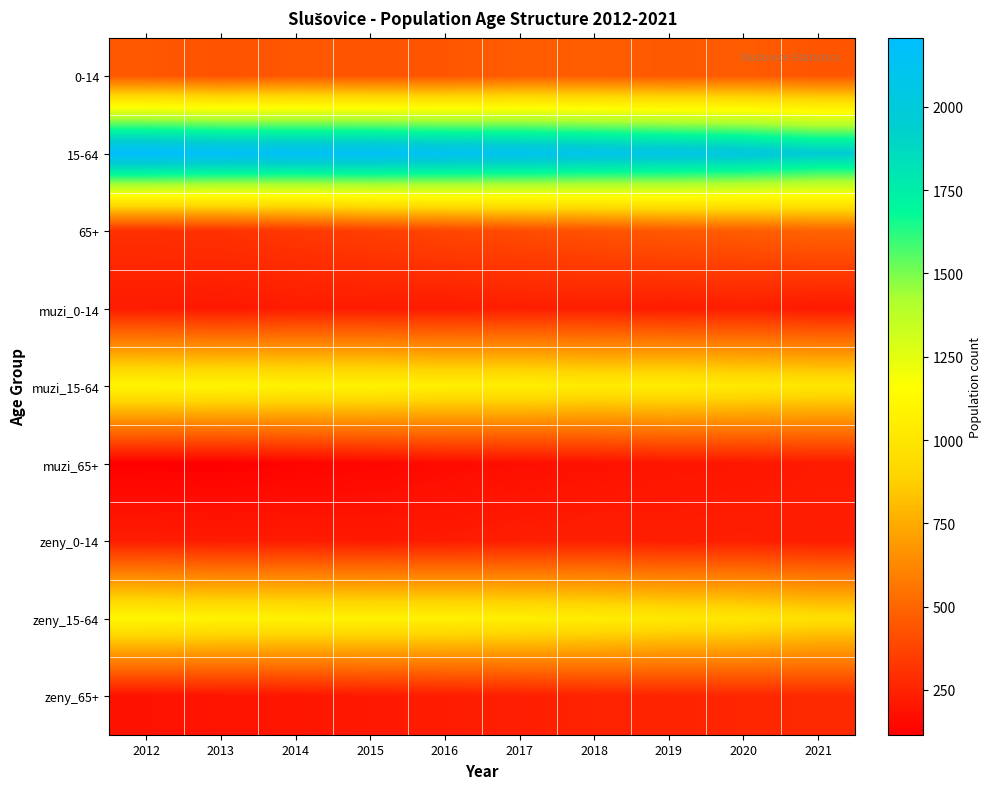

Reading right to left, what are all the values shown in this chart?

0-14: 2021=438	2020=463	2019=450	2018=468	2017=463	2016=441	2015=438	2014=446	2013=429	2012=448
15-64: 2021=1961	2020=2030	2019=2064	2018=2085	2017=2120	2016=2139	2015=2164	2014=2166	2013=2180	2012=2208
65+: 2021=493	2020=466	2019=454	2018=427	2017=405	2016=382	2015=356	2014=329	2013=308	2012=300
muzi_0-14: 2021=211	2020=230	2019=221	2018=233	2017=231	2016=220	2015=221	2014=223	2013=208	2012=220
muzi_15-64: 2021=1005	2020=1023	2019=1045	2018=1037	2017=1059	2016=1064	2015=1086	2014=1084	2013=1095	2012=1098
muzi_65+: 2021=219	2020=203	2019=199	2018=181	2017=171	2016=161	2015=142	2014=130	2013=115	2012=116
zeny_0-14: 2021=227	2020=233	2019=229	2018=235	2017=232	2016=221	2015=217	2014=223	2013=221	2012=228
zeny_15-64: 2021=956	2020=1007	2019=1019	2018=1048	2017=1061	2016=1075	2015=1078	2014=1082	2013=1085	2012=1110
zeny_65+: 2021=274	2020=263	2019=255	2018=246	2017=234	2016=221	2015=214	2014=199	2013=193	2012=184